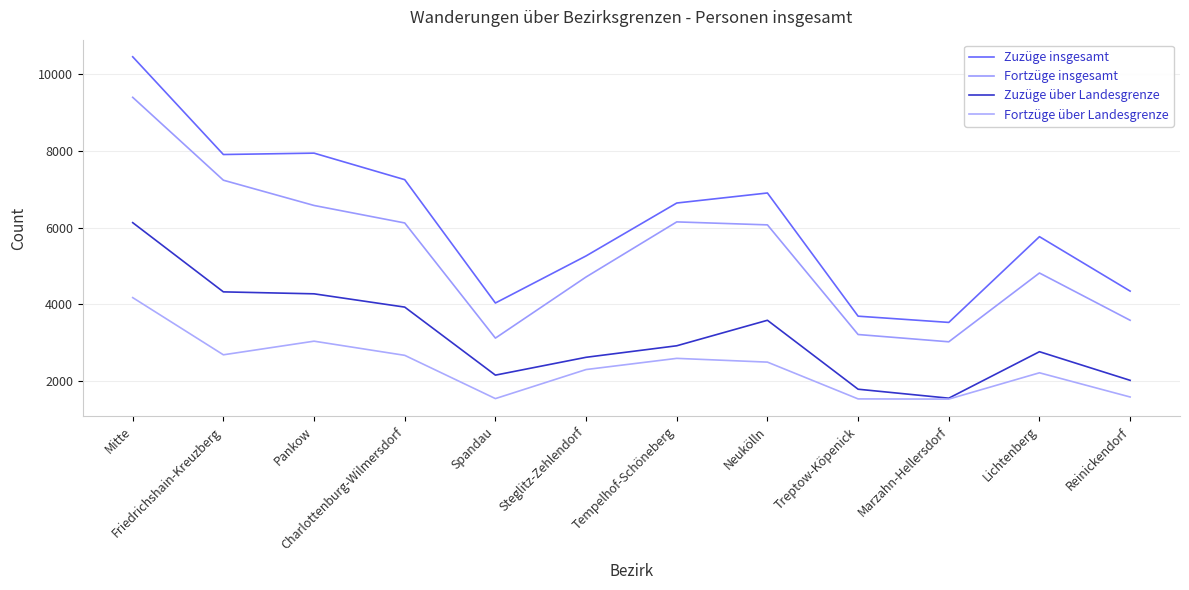

What position from the left is Charlottenburg-Wilmersdorf?

4